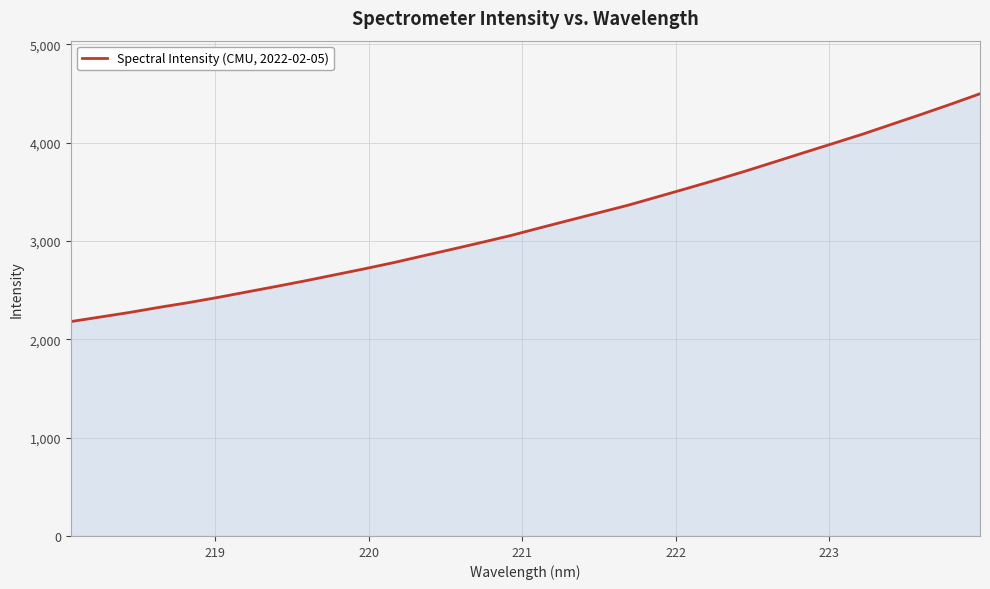

What is the minimum value shown in the chart?

2180.6